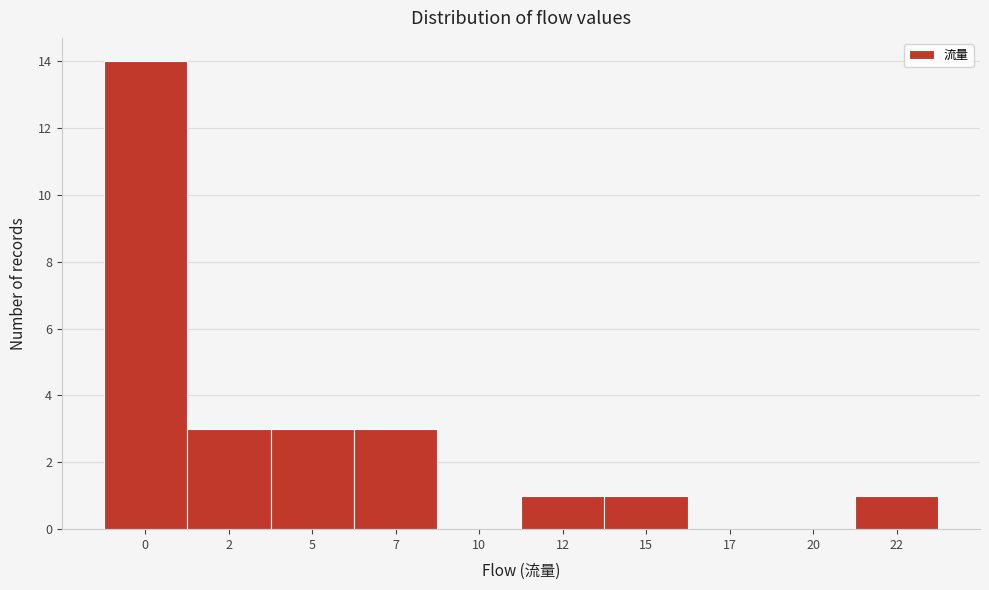

Reading left to right, transcribe all the data shown in this chart.

0=14	2=3	5=3	7=3	10=0	12=1	15=1	17=0	20=0	22=1